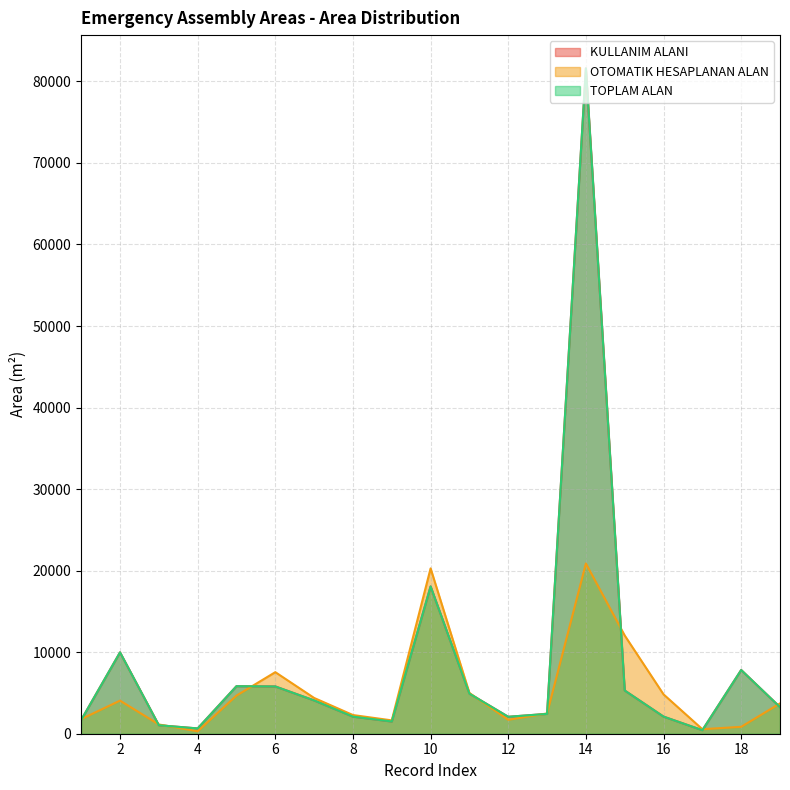

What are all the series names shown in the legend?

KULLANIM ALANI, OTOMATIK HESAPLANAN ALAN, TOPLAM ALAN